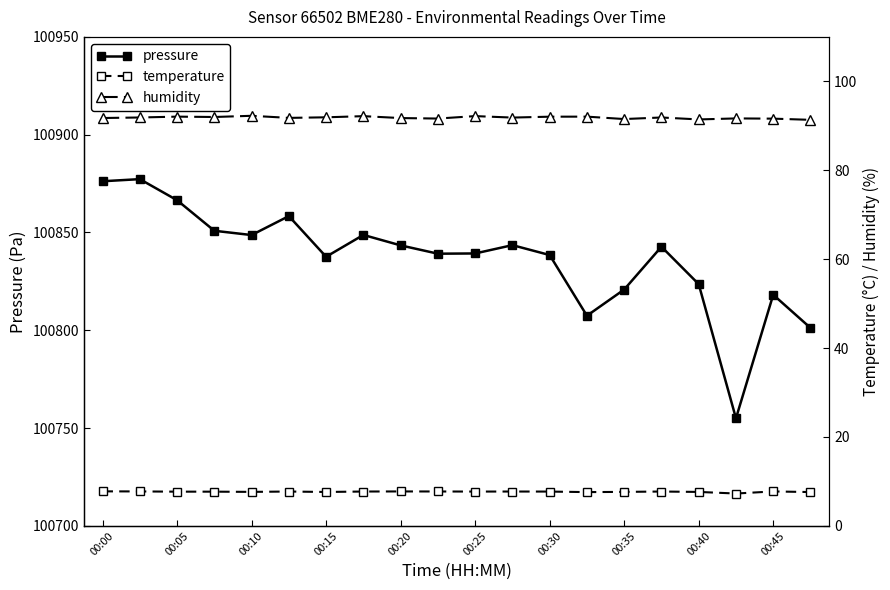

The pressure series shows 100848.7 at 00:10. True or false?

True